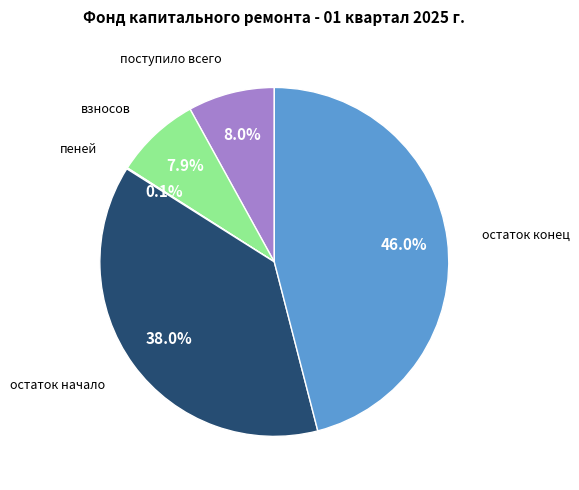

Does any single category account for the majority?

No